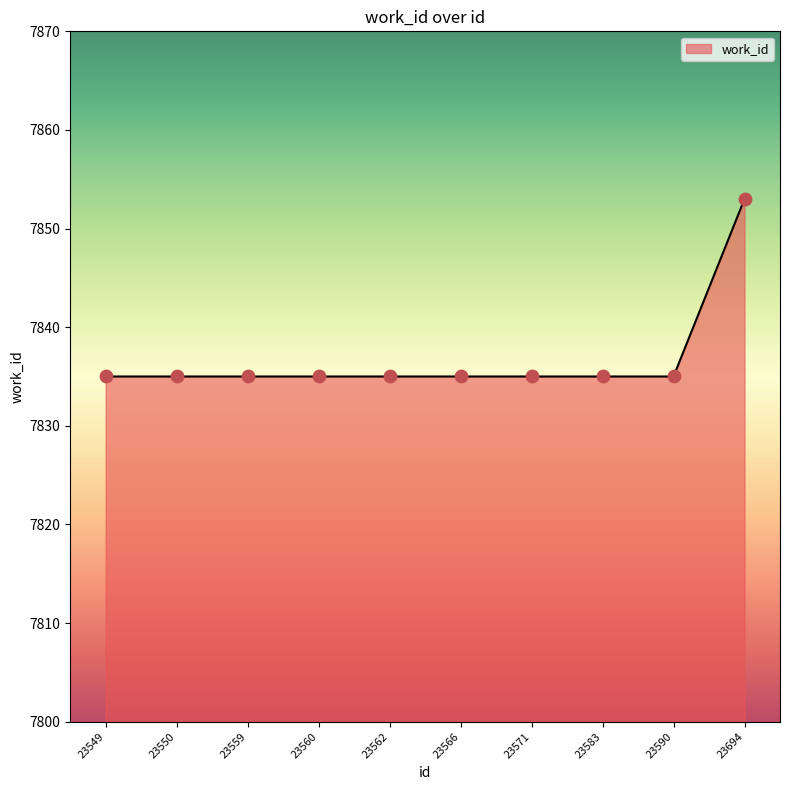

Approximately how many times larger is the value at 23571 compared to 23559?

1.0